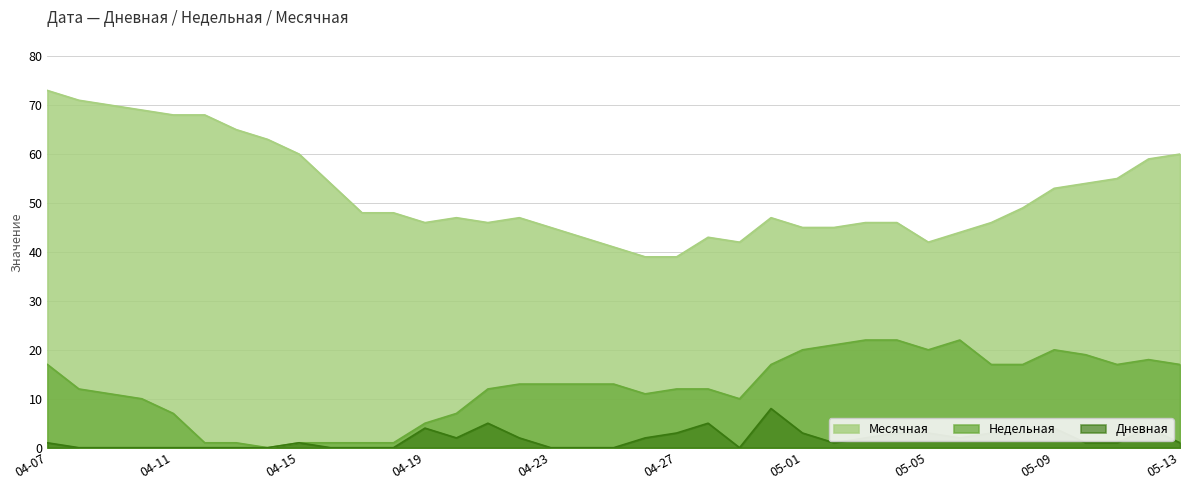

What is the average value of the Дневная series?

2